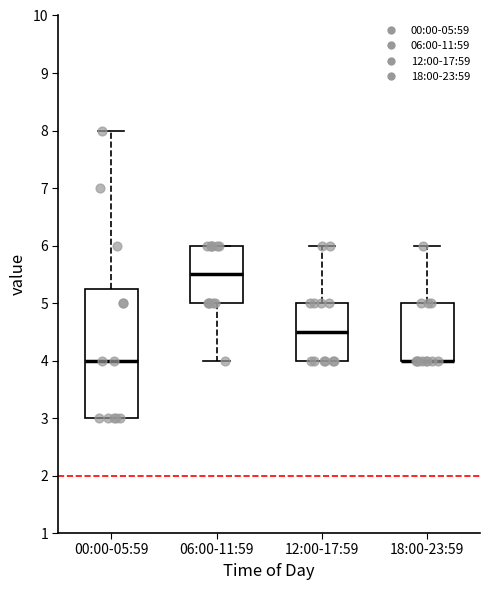

Where is the upper edge of the box for 12:00-17:59 on the y-axis? The values are not printed on the chart, so give them approximately, as read against the axis.

5.0